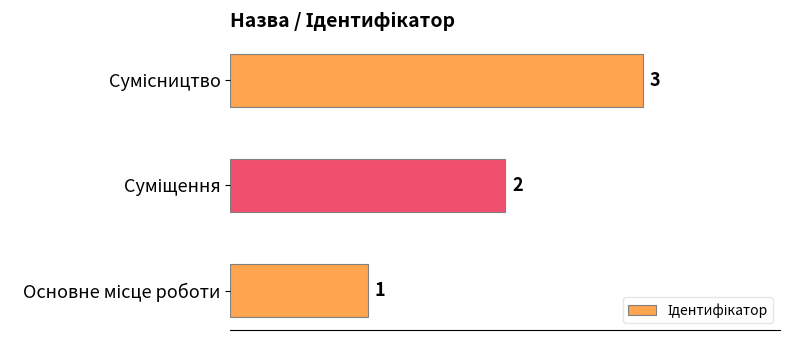

What is the maximum value shown in the chart?

3